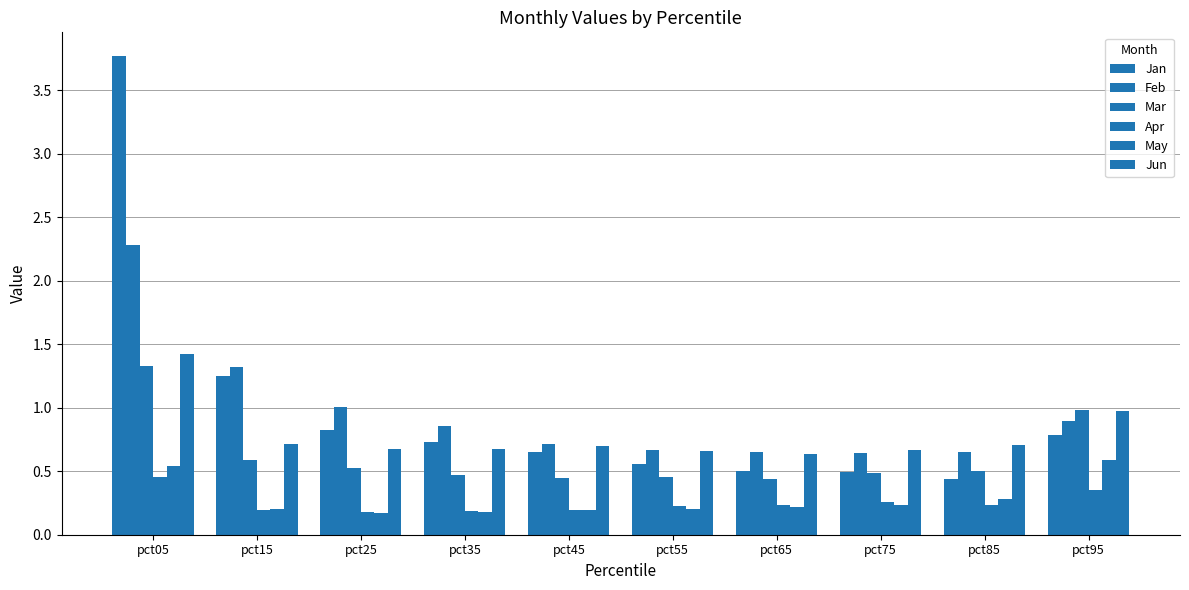

How many categories are shown in the chart?

10